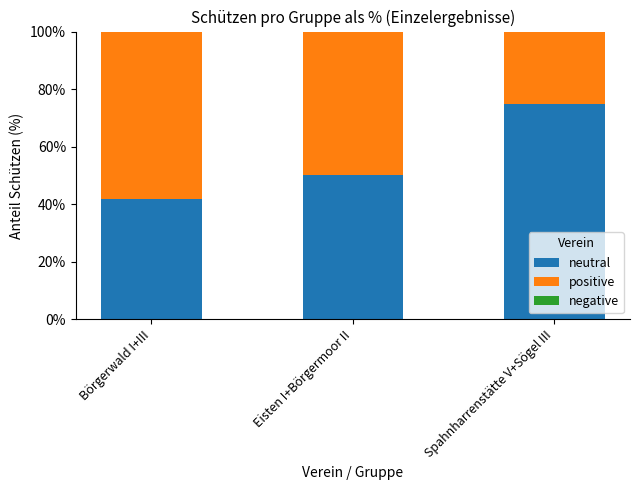

What is the total value across all series at Spahnharrenstätte V+Sögel III?

100.0